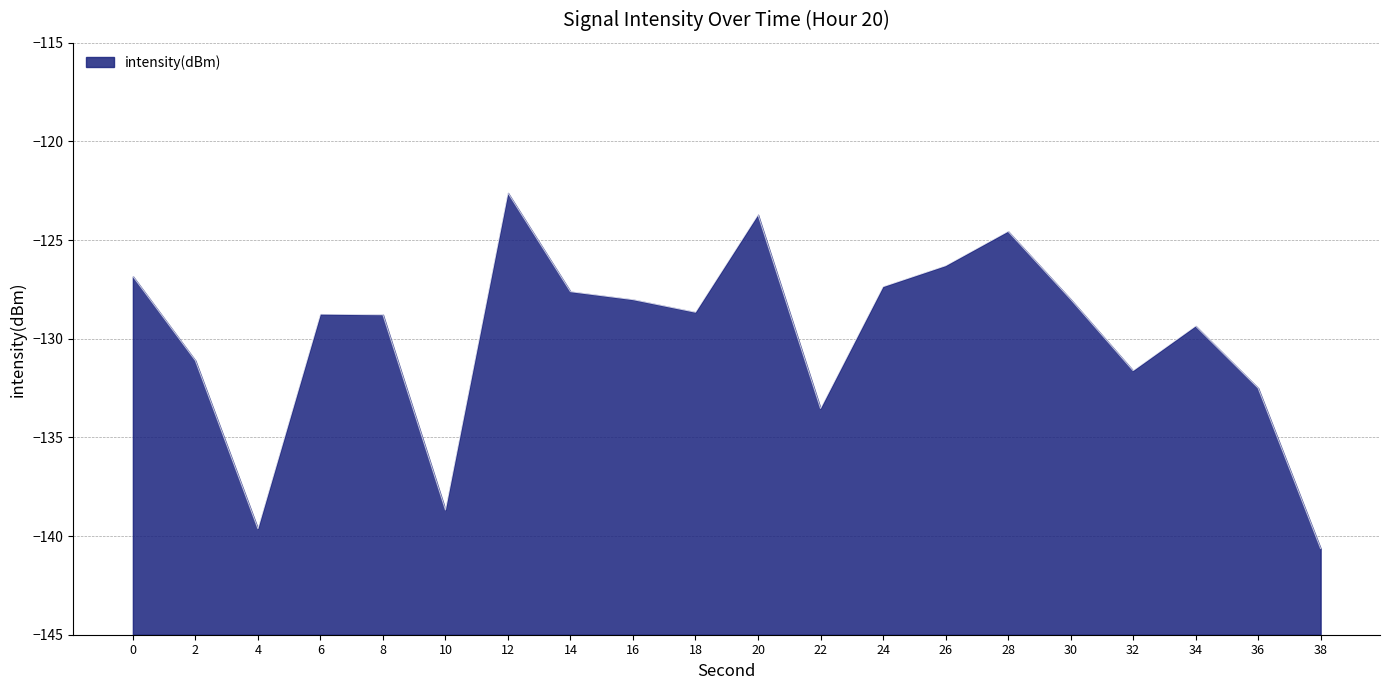

What is the difference between the values at 10 and 20?

15.0